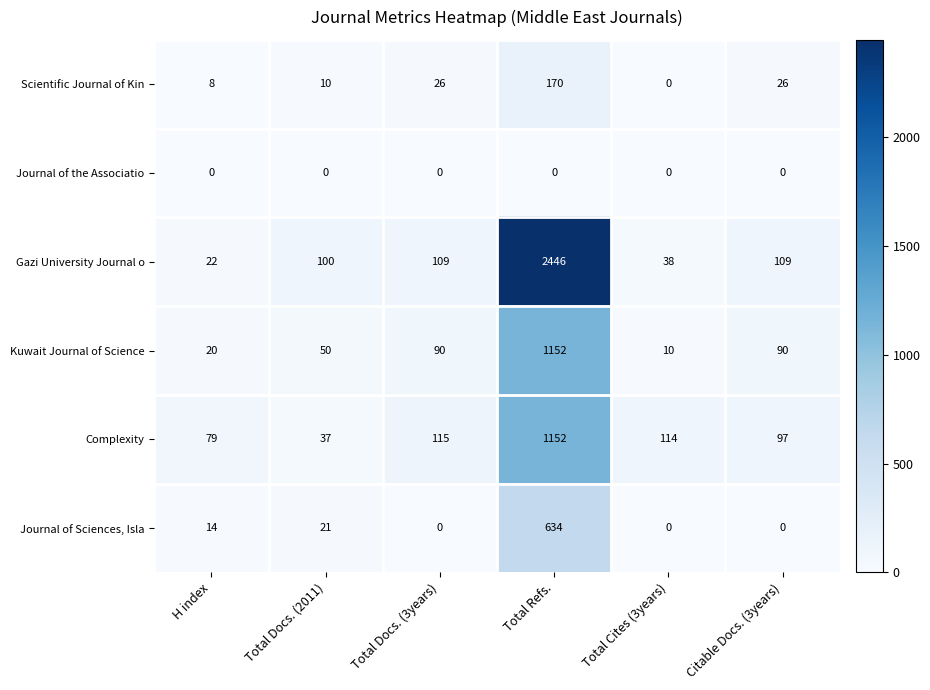

What is the sum of the Complexity values at Total Docs. (3years) and Citable Docs. (3years)?

212